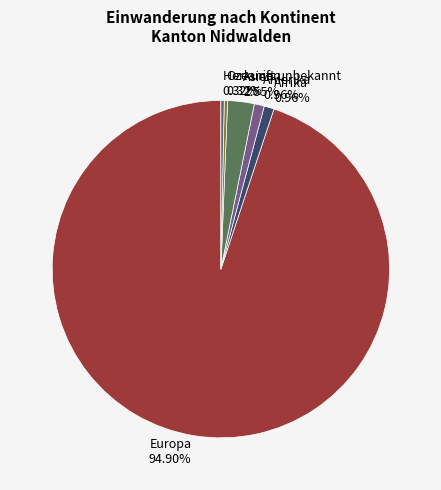

What percentage is the Europa slice, to the nearest percent?

95%